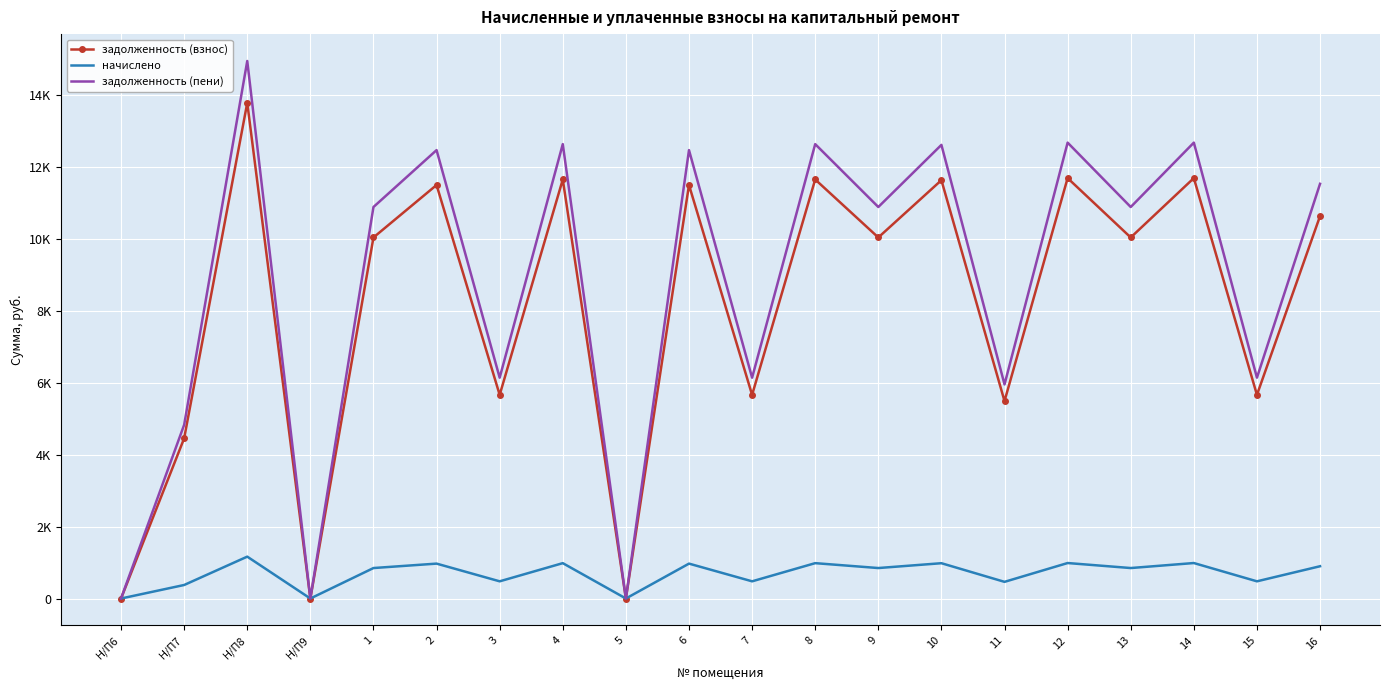

Reading right to left, what are all the values shown in this chart?

задолженность (взнос): 10636.8	5664.0	11692.8	10041.6	11692.8	5491.2	11635.2	10041.6	11654.4	5664.0	11500.8	0.0	11654.4	5664.0	11500.8	10041.6	0.0	13786.0	4454.4	0.0
начислено: 897.5	477.9	986.6	847.3	986.6	463.3	981.7	847.3	983.3	477.9	970.4	0.0	983.3	477.9	970.4	847.3	0.0	1164.3	375.8	0.0
задолженность (пени): 11534.3	6141.9	12679.4	10888.9	12679.4	5954.5	12616.9	10888.9	12637.7	6141.9	12471.2	0.0	12637.7	6141.9	12471.2	10888.9	0.0	14950.3	4830.2	0.0